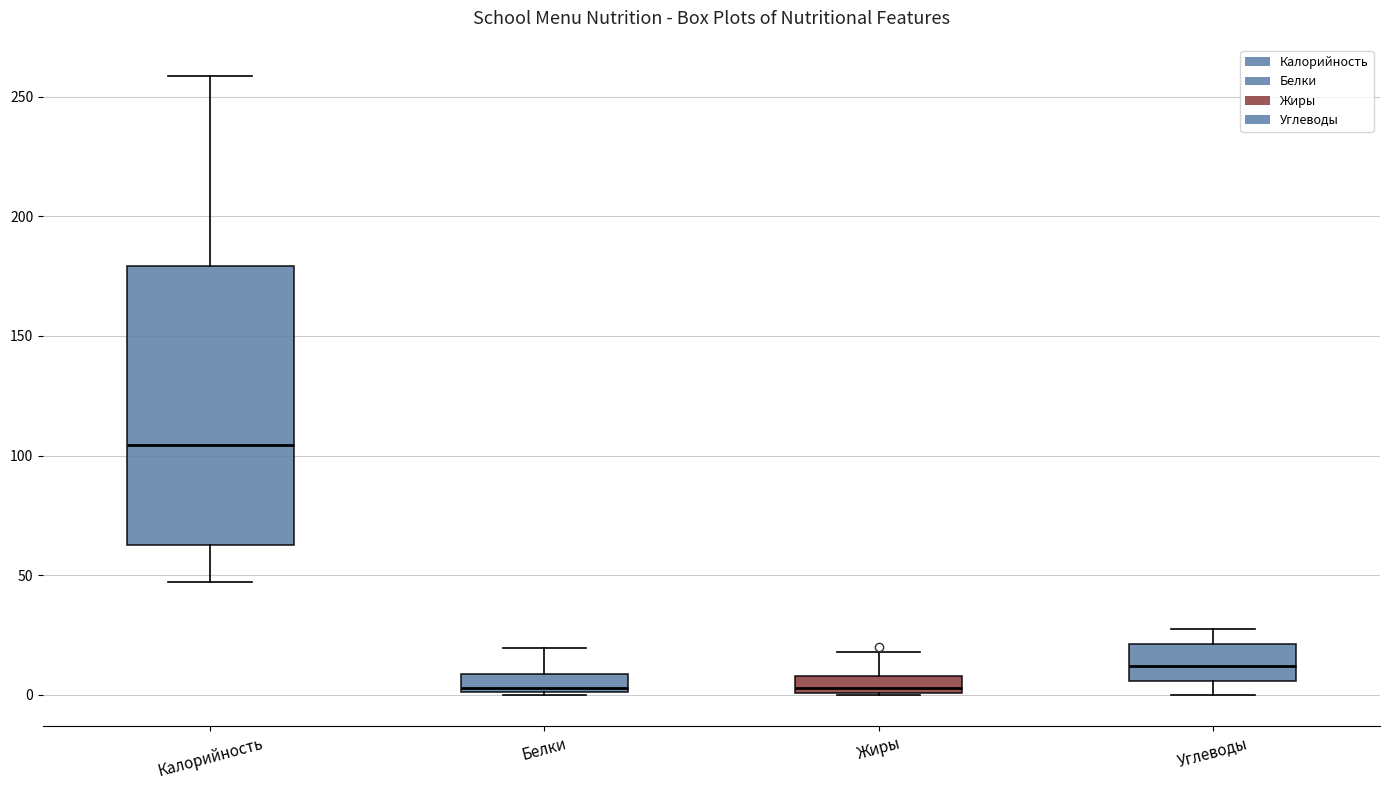

Comparing the boxes themselves (not the whiskers), which one is the tallest?

Калорийность